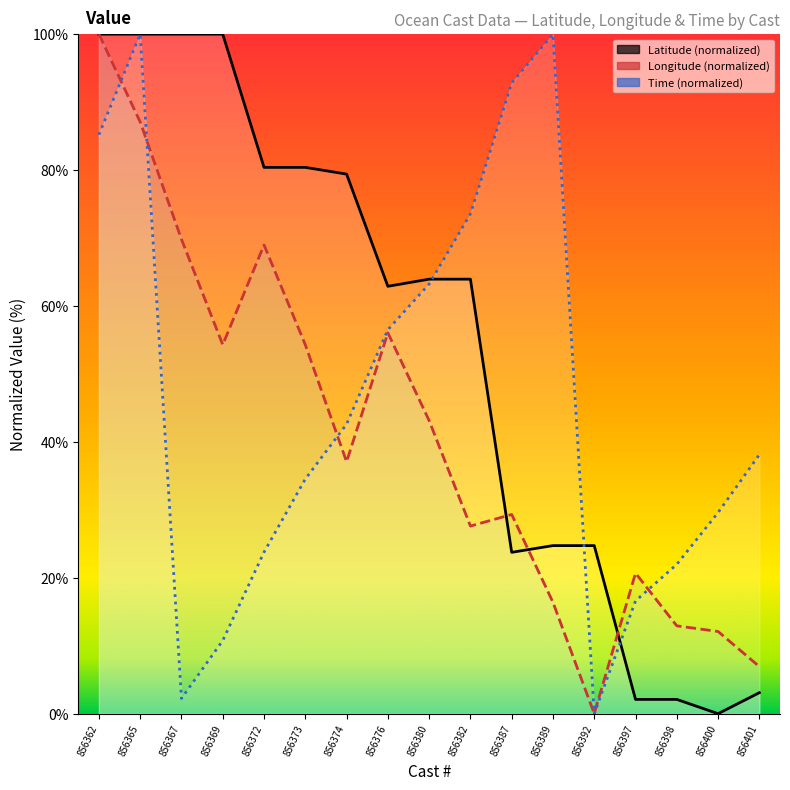

Reading left to right, transcribe all the data shown in this chart.

Latitude (norm): 100.0	100.0	100.0	100.0	80.4	80.4	79.4	62.9	63.9	63.9	23.7	24.7	24.7	2.1	2.1	0.0	3.1
Longitude (norm): 100.0	87.1	69.8	54.3	69.0	54.3	37.1	56.0	43.1	27.6	29.3	16.4	0.0	20.7	12.9	12.1	6.9
Time (norm): 85.2	100.0	2.2	10.8	23.8	34.5	42.6	56.5	63.2	73.5	92.8	100.0	0.0	16.6	22.0	29.6	38.1